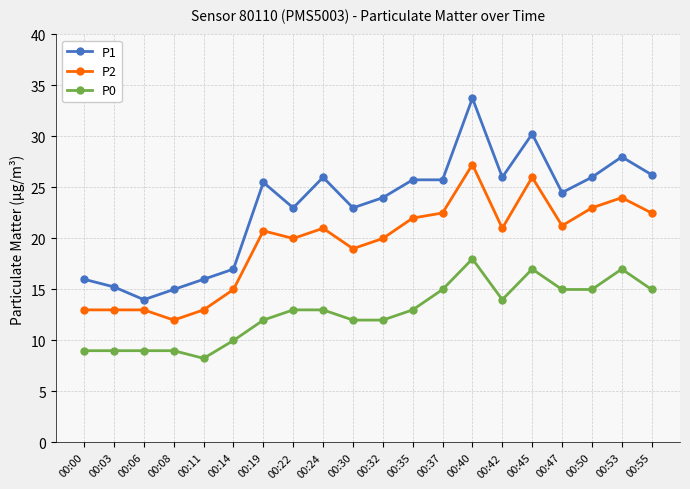

Where does the P1 series first go above 25?

00:19